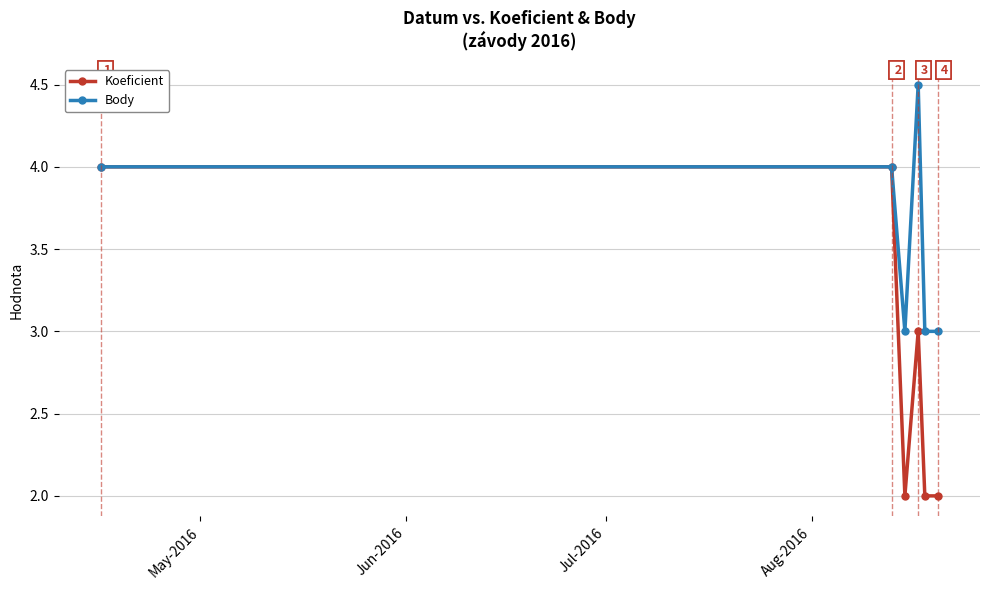

List the series in order of their overall mean, highest first.

Body, Koeficient